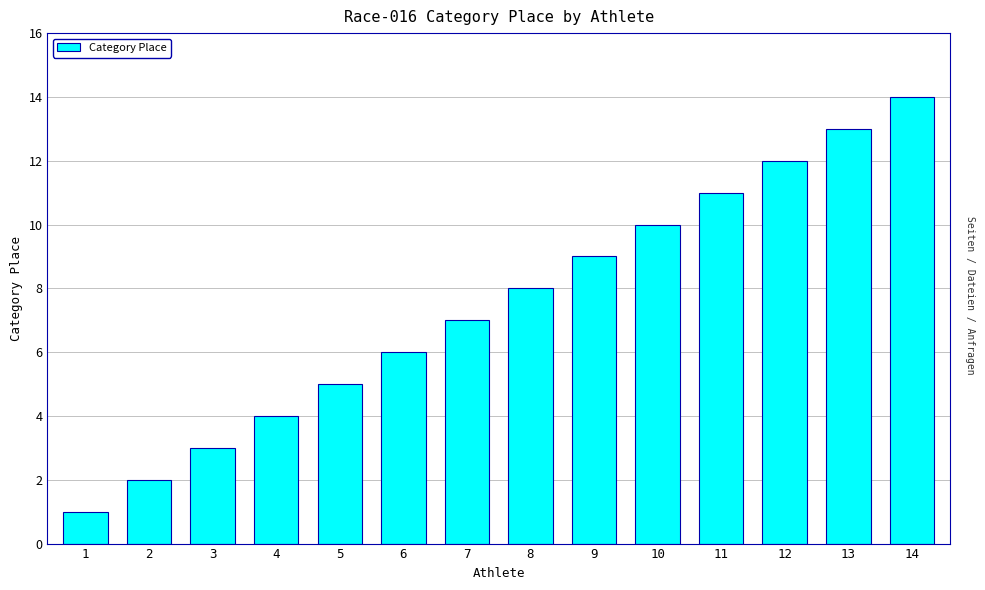

How many categories are shown in the chart?

14